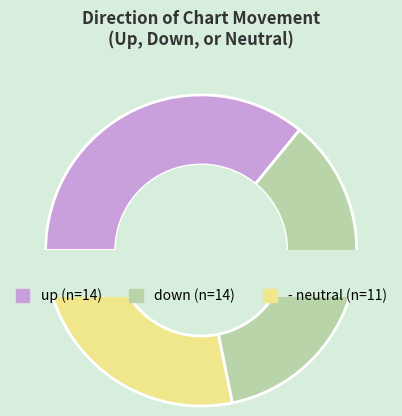

Is there any slice that represents more than half of the pie?

No